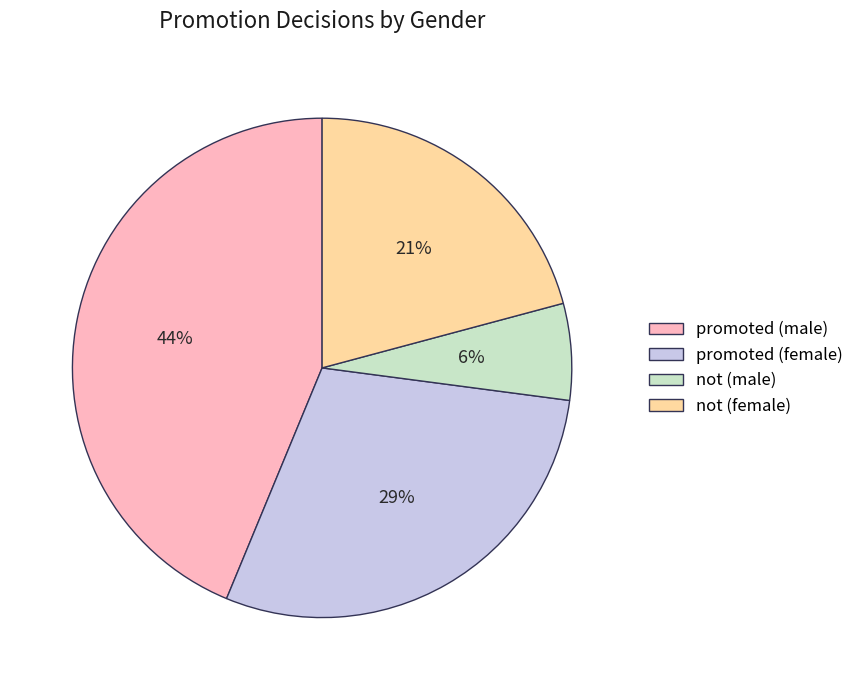

Is there a majority slice in this chart?

No